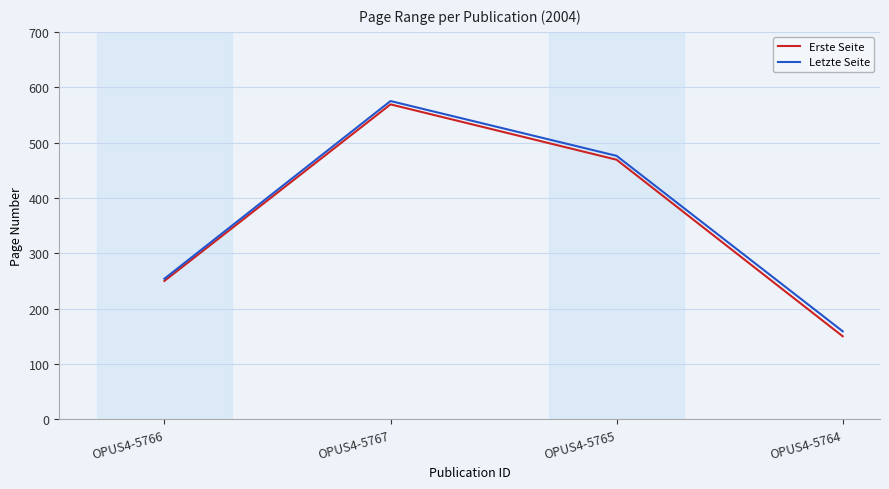

What is the average value of the Letzte Seite series?

366